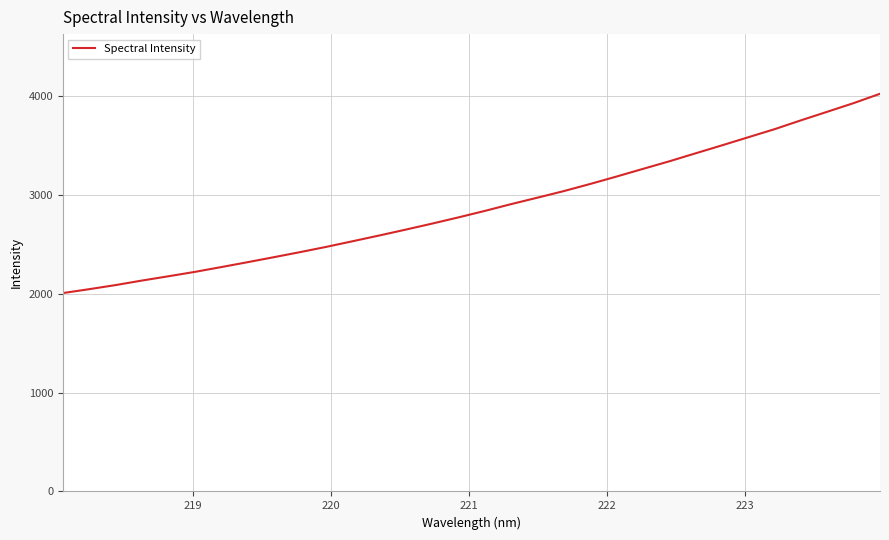

What is the greatest value displayed?

4026.0